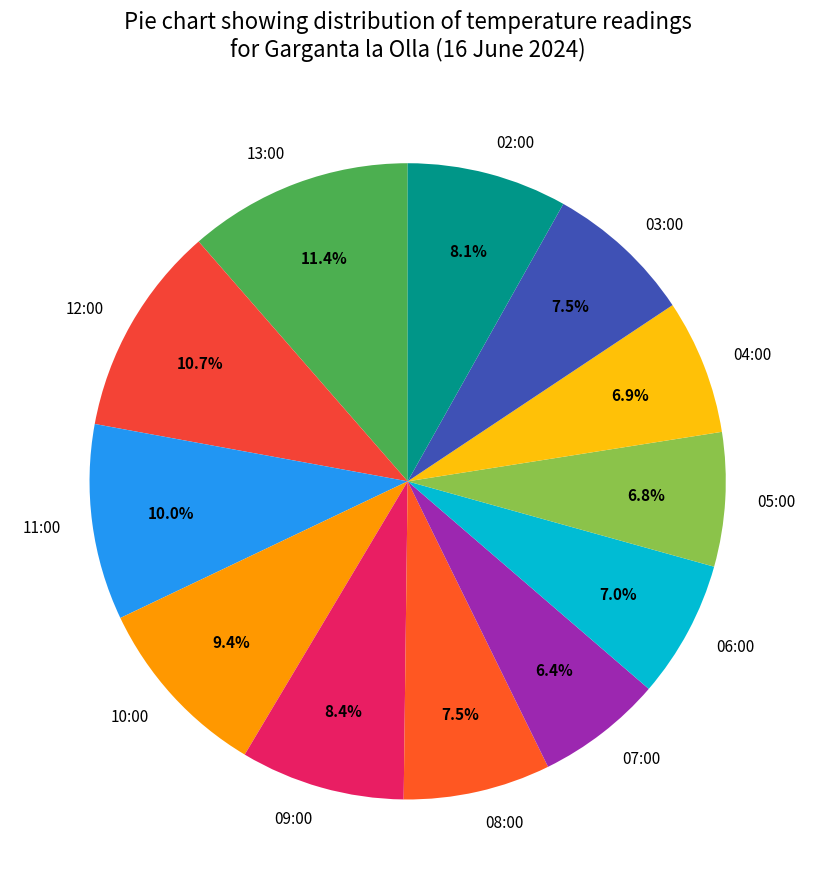

To the nearest percent, what portion does 10:00 represent?

9%